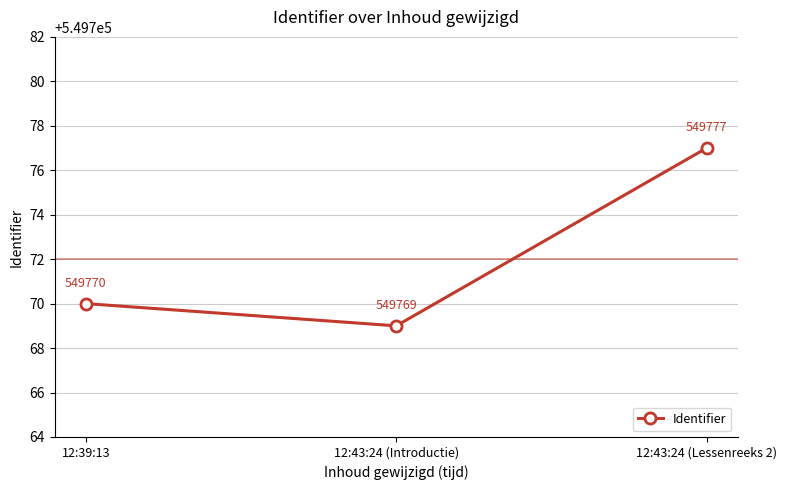

What is the difference between the maximum and minimum values?

8